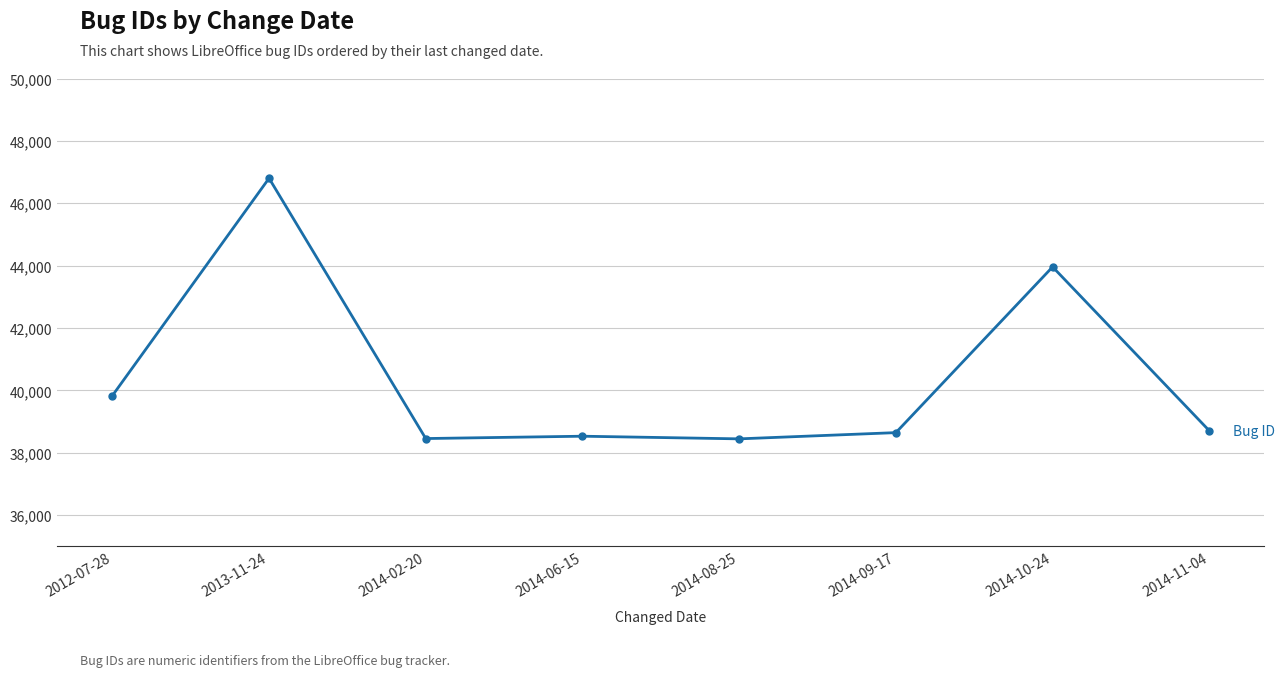

Which category has the highest value across all series?

2013-11-24